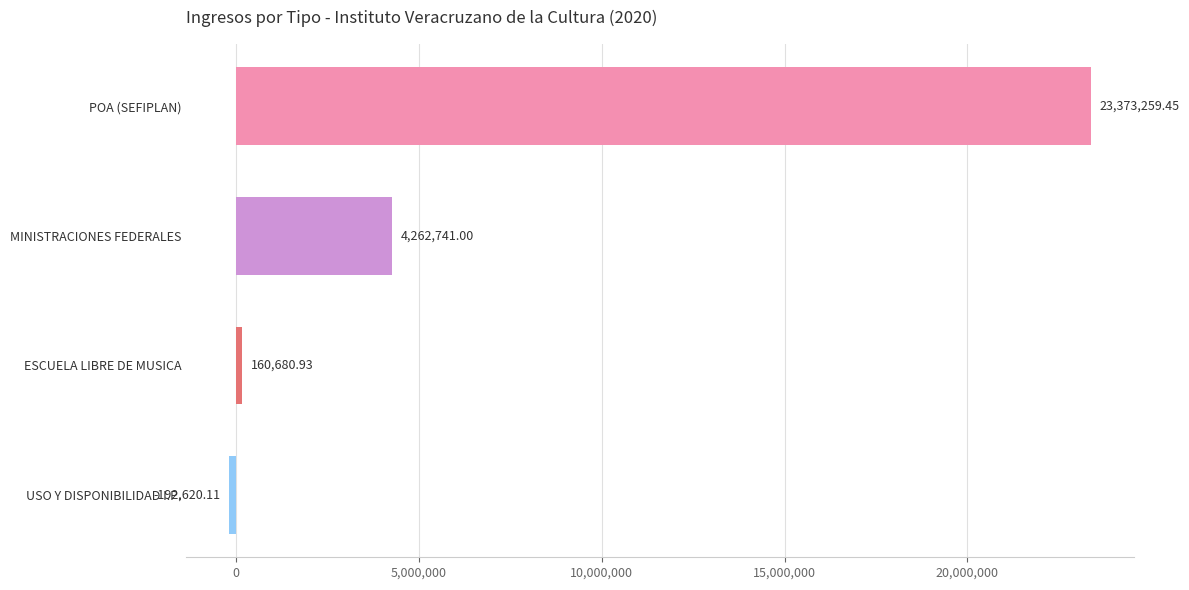

What is the label of the 1st bar from the top?

POA (SEFIPLAN)